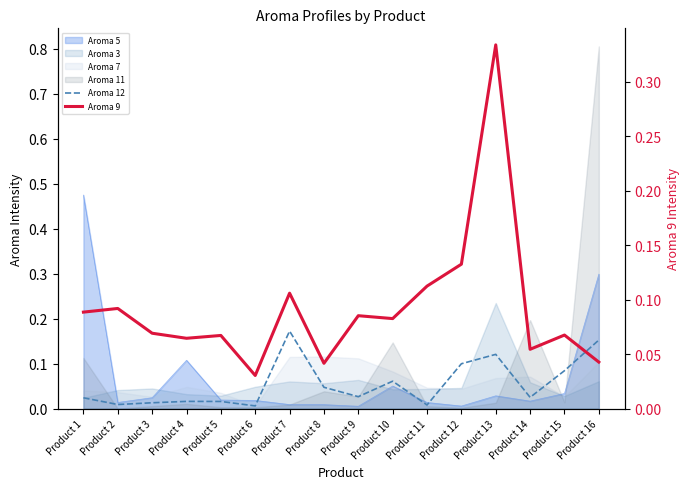

What is the maximum value for Aroma 9?

0.3